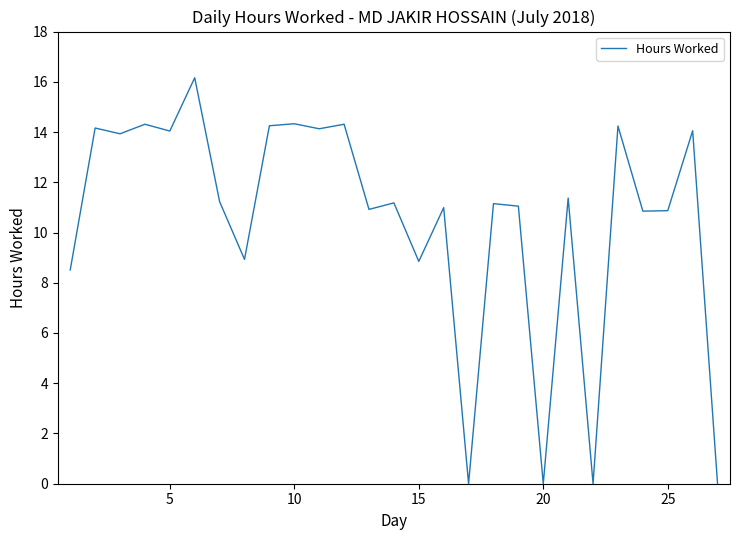

What is the greatest value displayed?

16.2